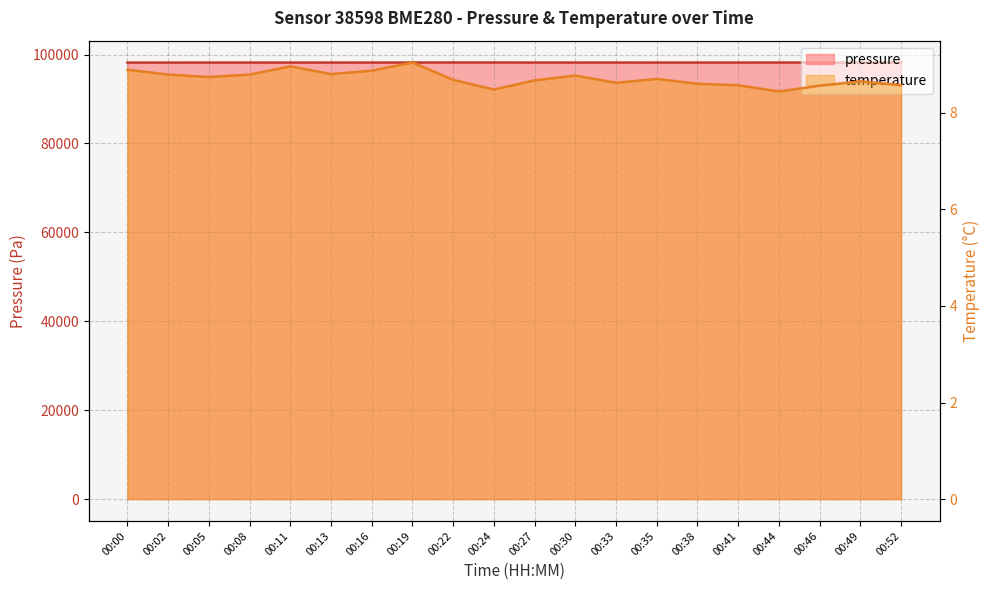

In pressure, how many points are lower than both neighbors (excluding endpoints)?

5